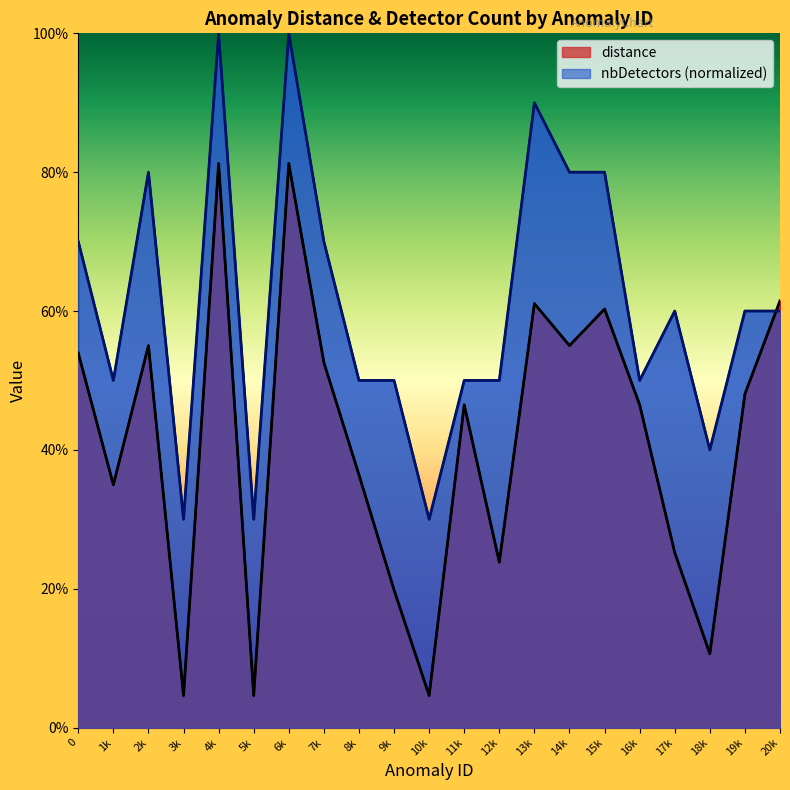

What is the sum of the nbDetectors values at 14k and 5k?

1.1